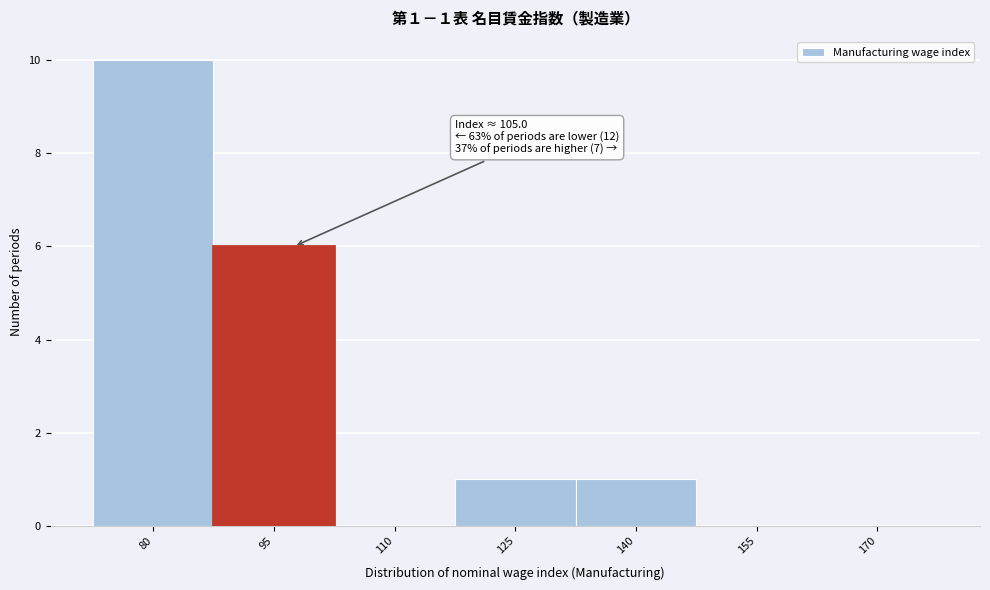

Reading left to right, transcribe all the data shown in this chart.

80=10	95=6	110=0	125=1	140=1	155=0	170=0